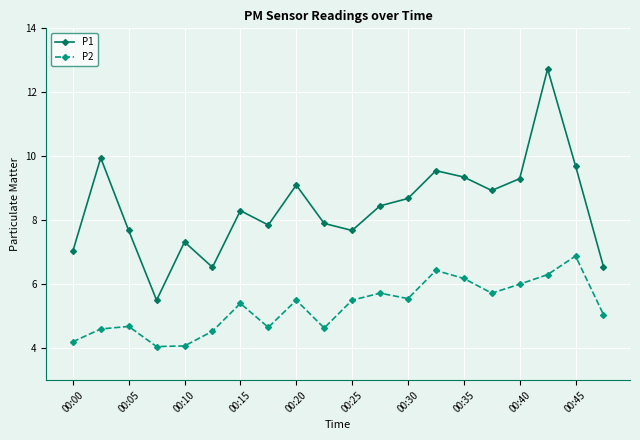

Which series has the largest range (max minus min)?

P1